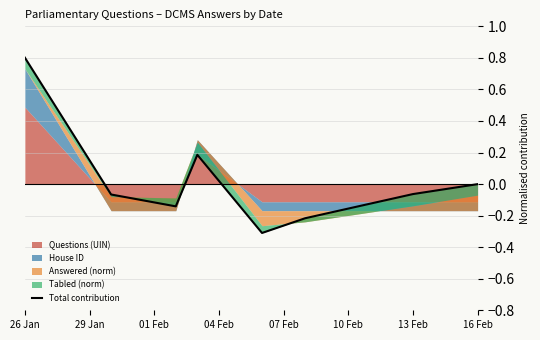

What is the sum of the values at 01 Feb and 13 Feb?

-0.2